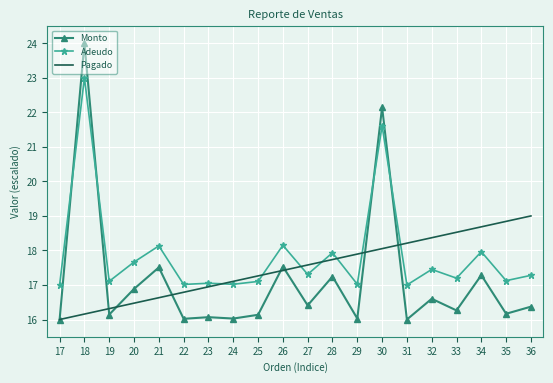

True or false: Pagado has more than 1 points higher than both neighbors.

False